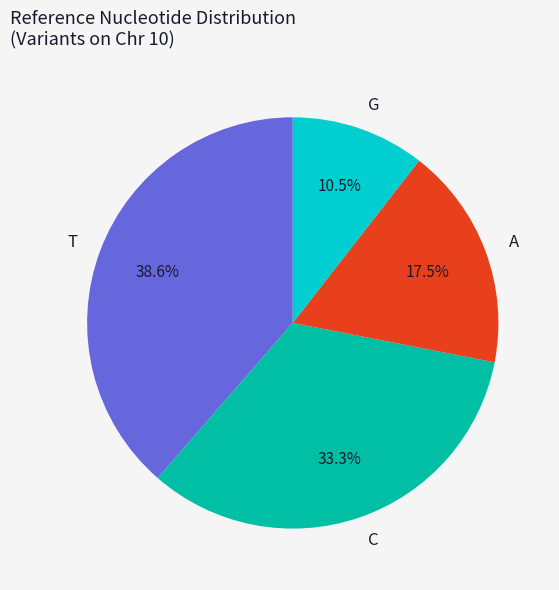

Is there a majority slice in this chart?

No